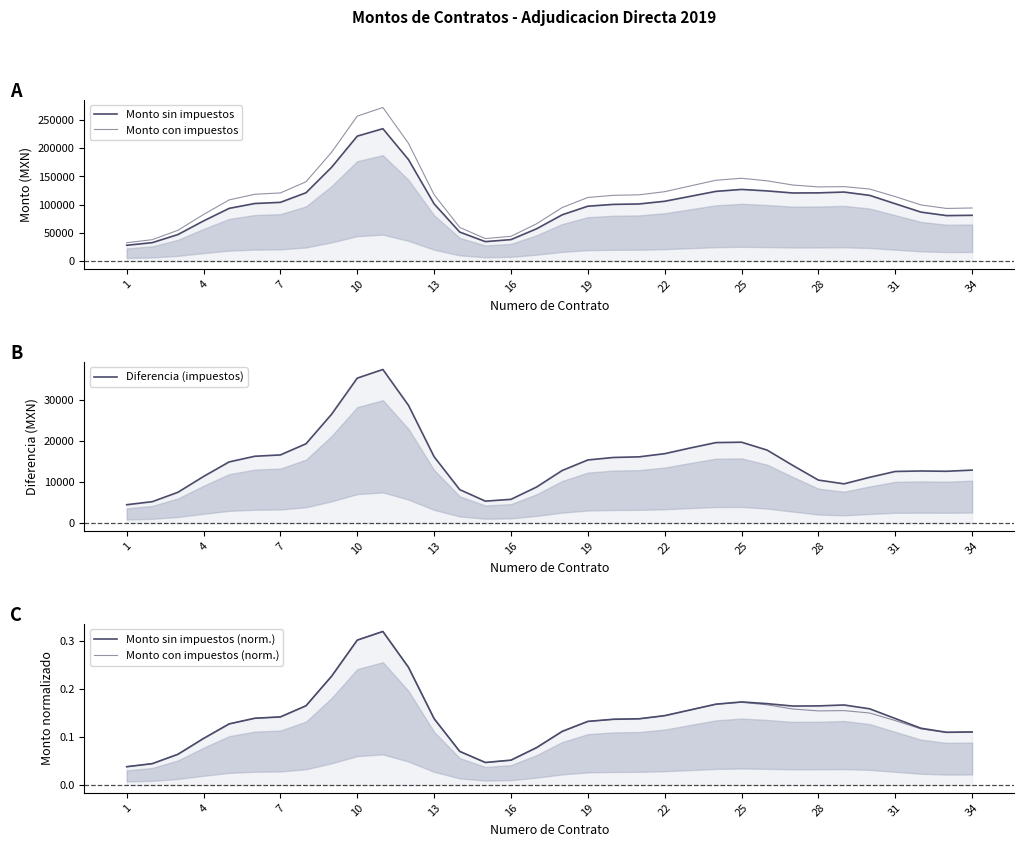

Which series has the largest range (max minus min)?

Monto con impuestos